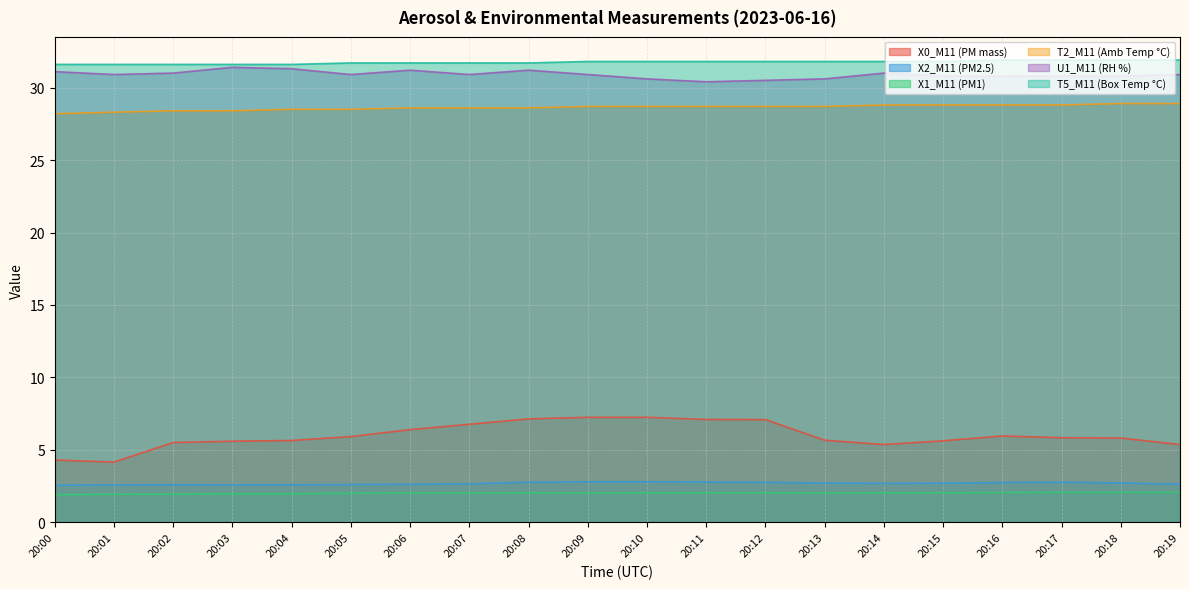

What are all the series names shown in the legend?

X0_M11 (PM mass), X2_M11 (PM2.5), X1_M11 (PM1), T2_M11 (Amb Temp °C), U1_M11 (RH %), T5_M11 (Box Temp °C)